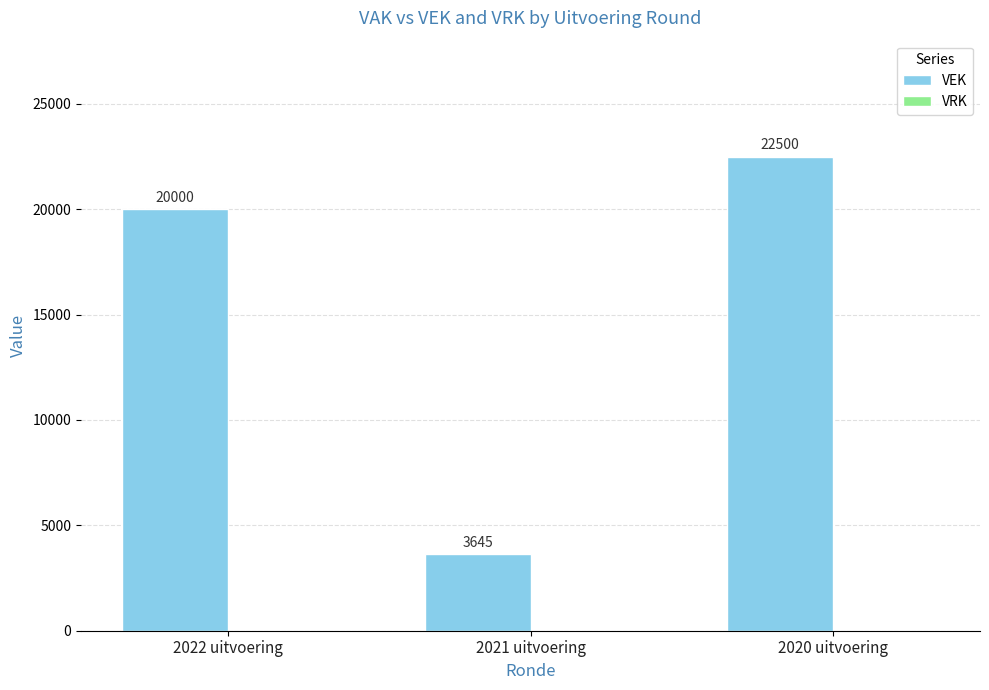

What is the label of the 3rd bar from the left?

2020 uitvoering